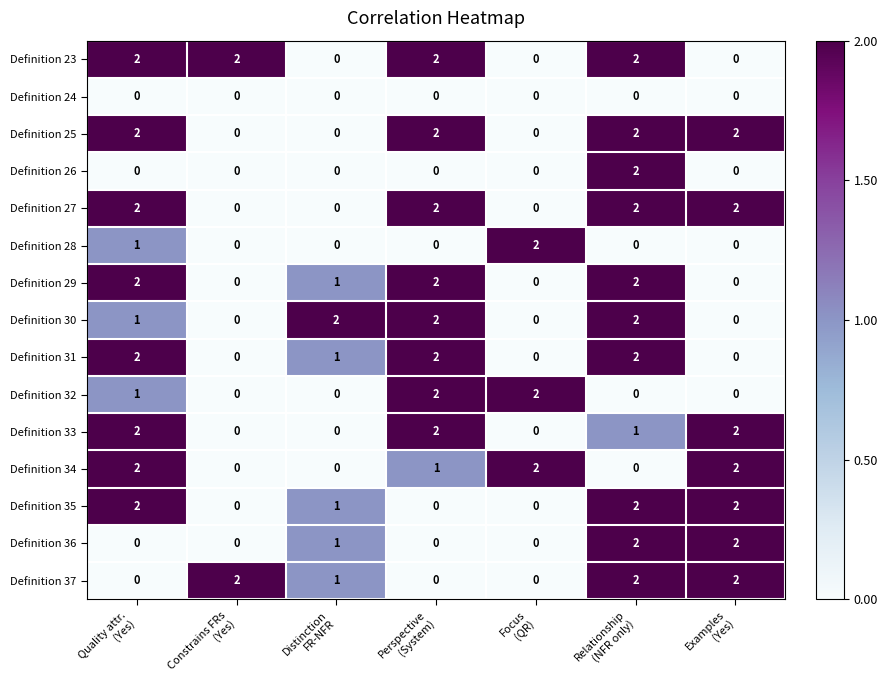

At how many categories does at least one series exceed 1?

7